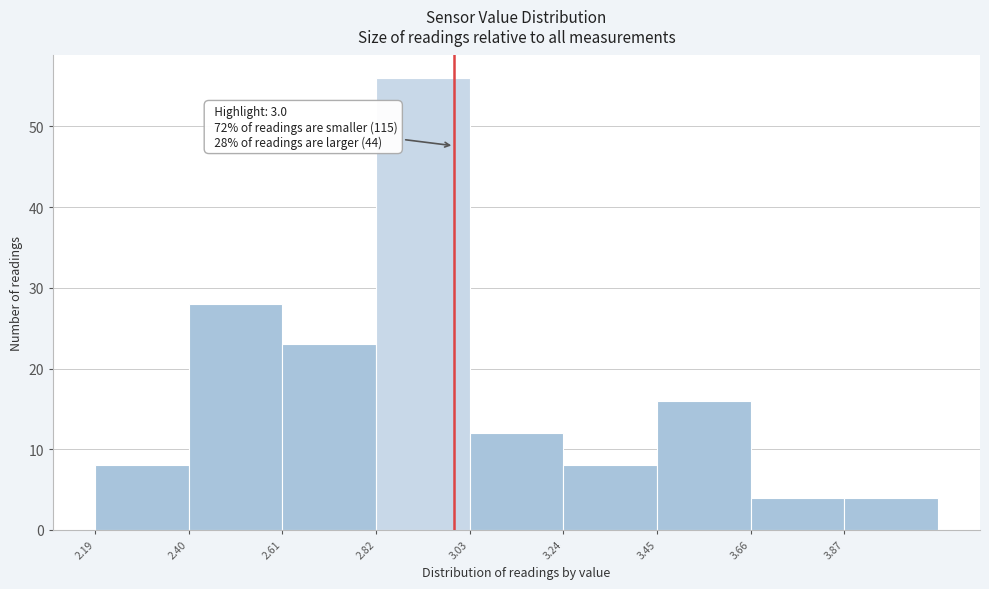

Which range on the x-axis has the tallest bar?

2.825 to 3.035